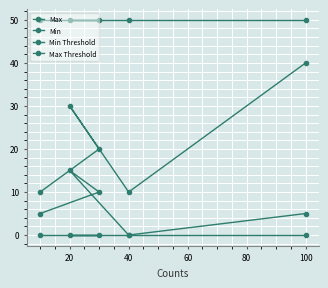

True or false: Max Threshold and Min Threshold cross at least once.

False